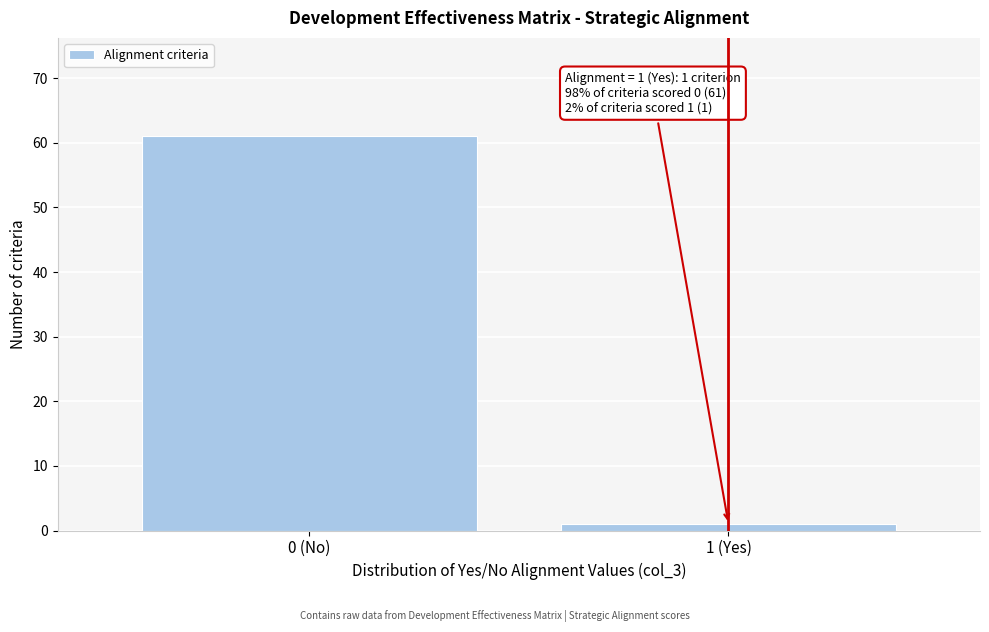

Reading left to right, extract all data points from this chart.

0 (No)=61	1 (Yes)=1